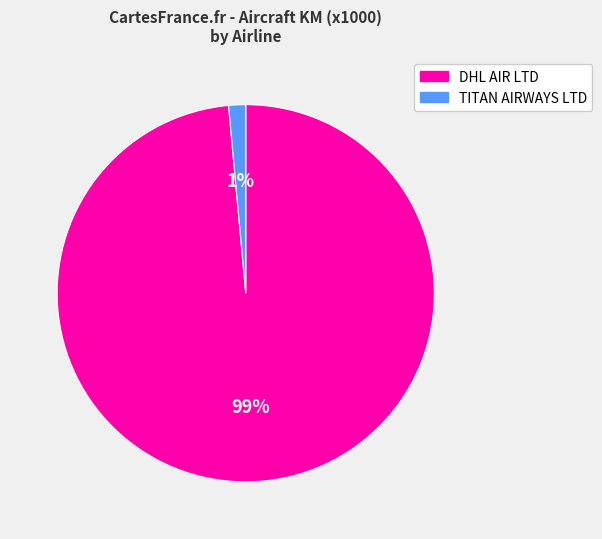

Which category has the smallest portion of the pie?

TITAN AIRWAYS LTD